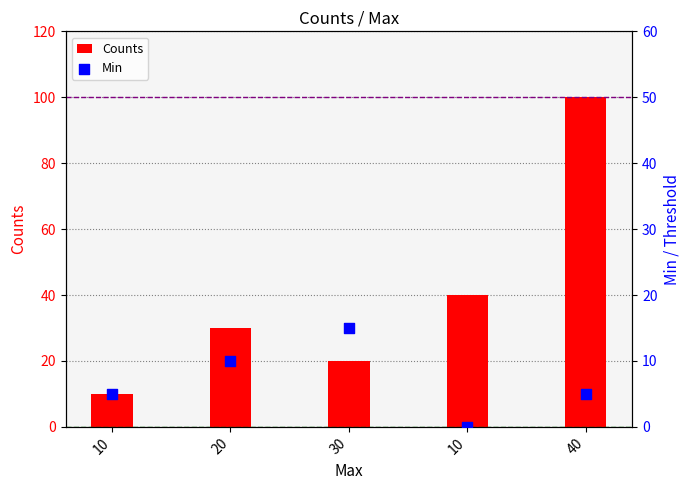

Is the value of Min at 10 greater than the value of Counts at 10?

No